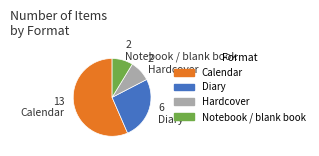

Which slice is the largest?

Calendar